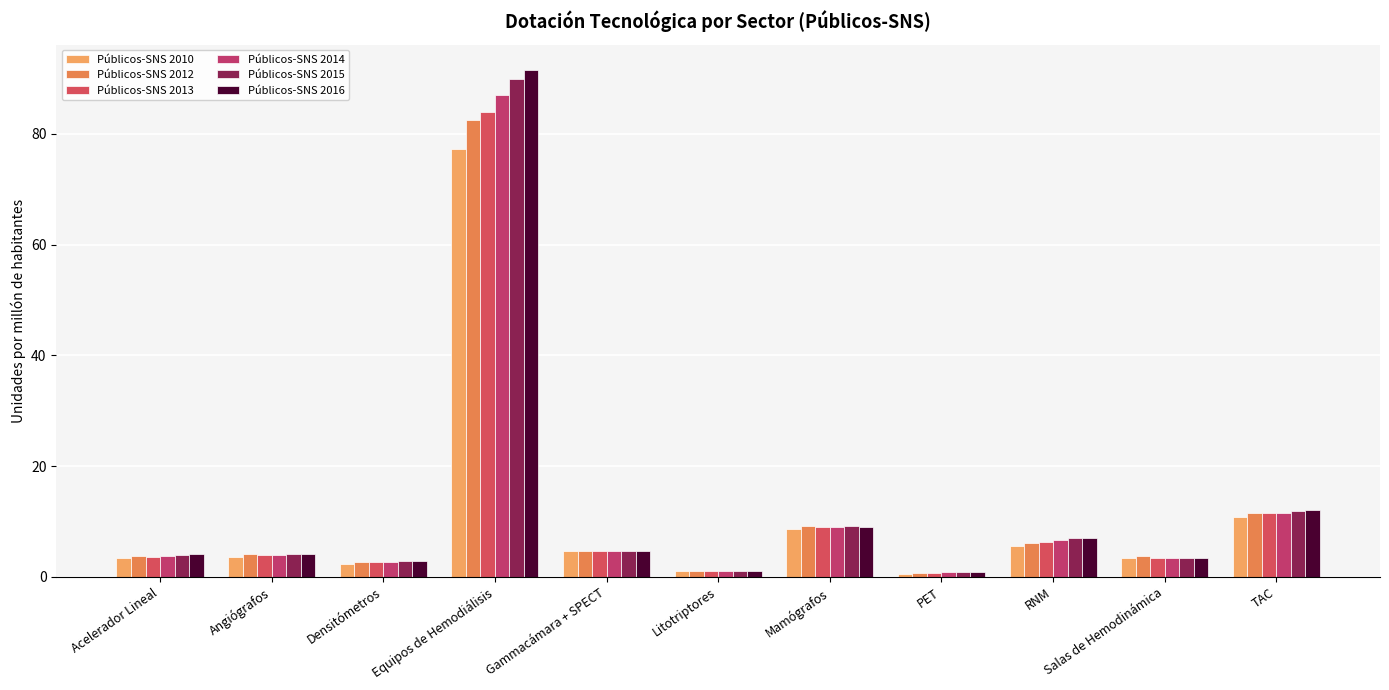

Which series has the widest spread of values?

Públicos-SNS 2016